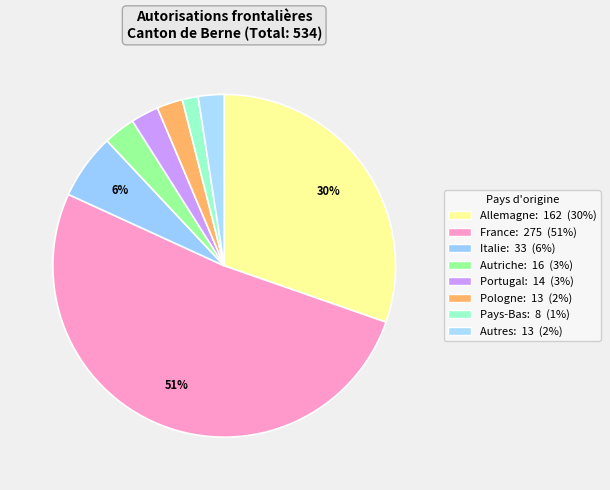

How many segments does this pie chart have?

8